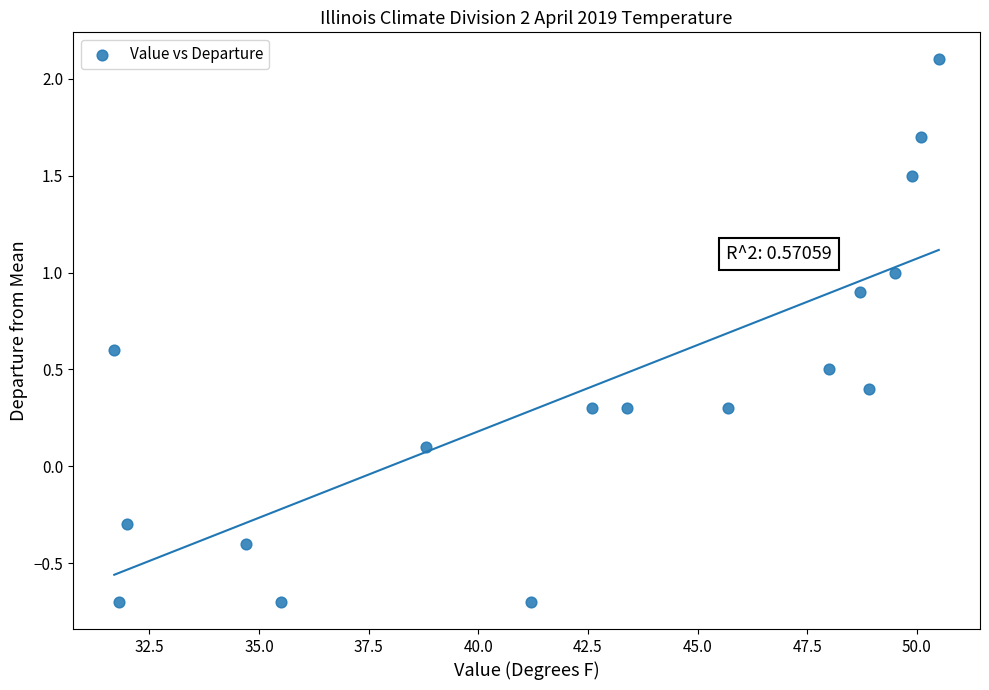

What is the range of X values (max minus min)?

18.8